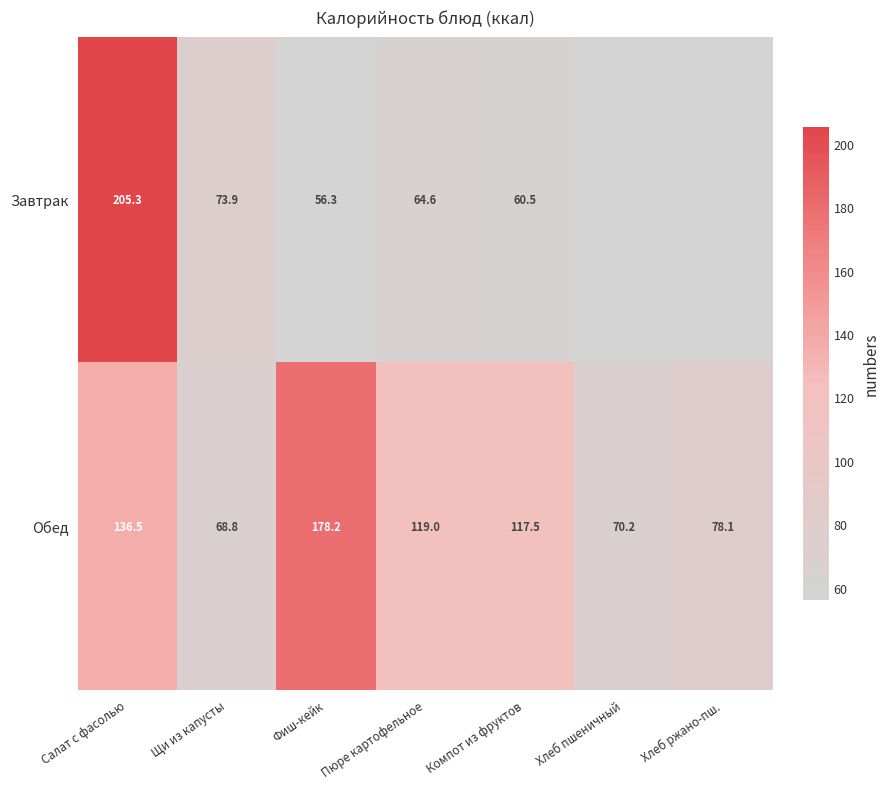

What is the difference between the maximum and minimum values in the Обед series?

109.4